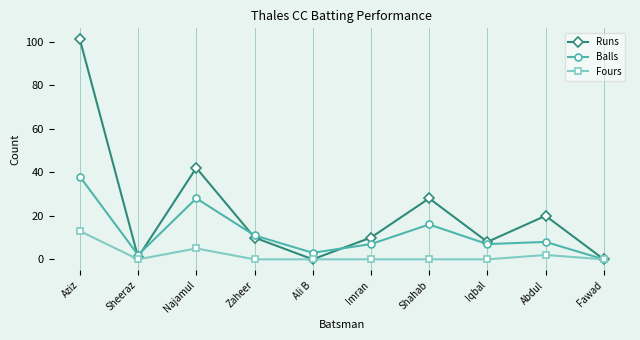

Reading left to right, what are all the values shown in this chart?

Runs: 101	1	42	10	0	10	28	8	20	0
Balls: 38	2	28	11	3	7	16	7	8	0
Fours: 13	0	5	0	0	0	0	0	2	0